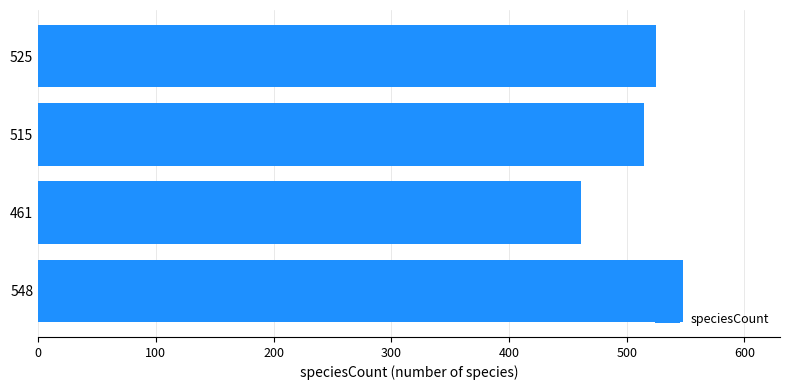

What is the difference between the maximum and second lowest values?

33